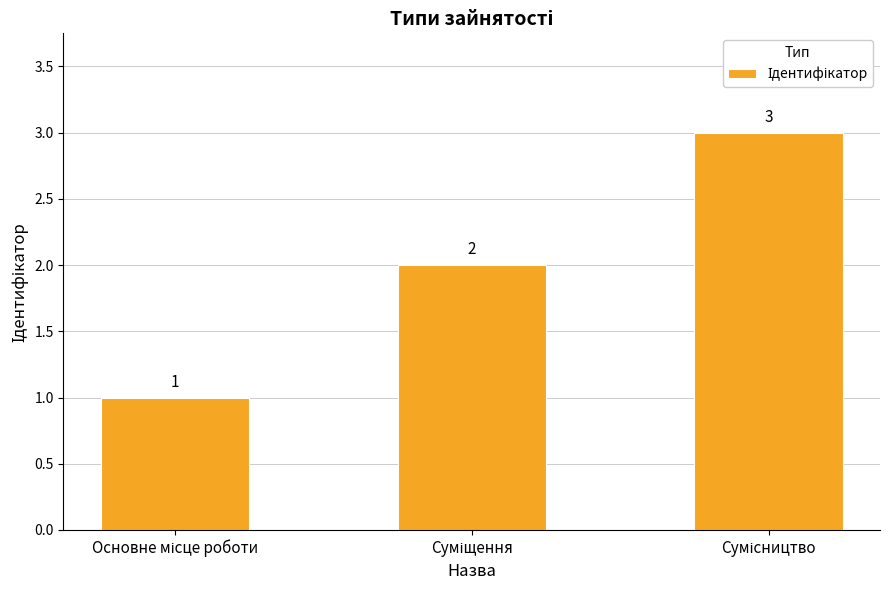

What is the difference between the maximum and minimum values?

2